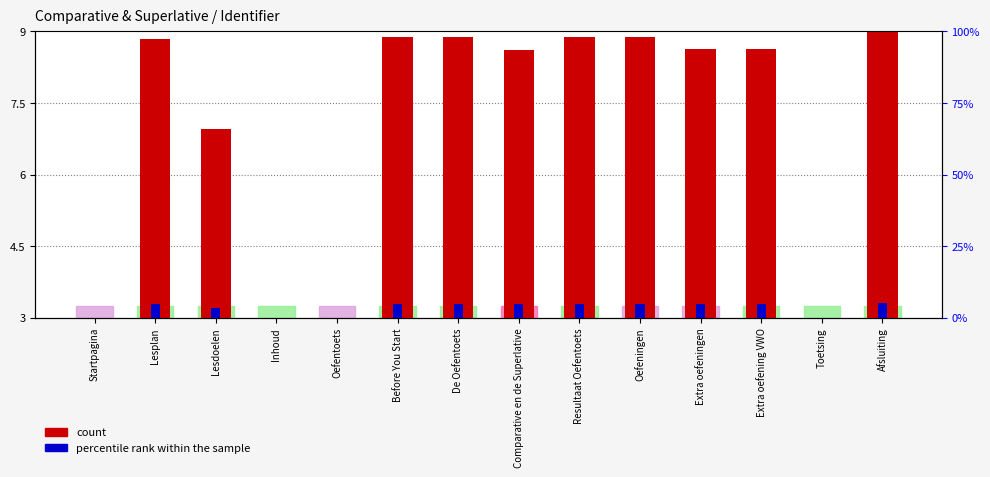

Which category has the highest value across all series?

Afsluiting